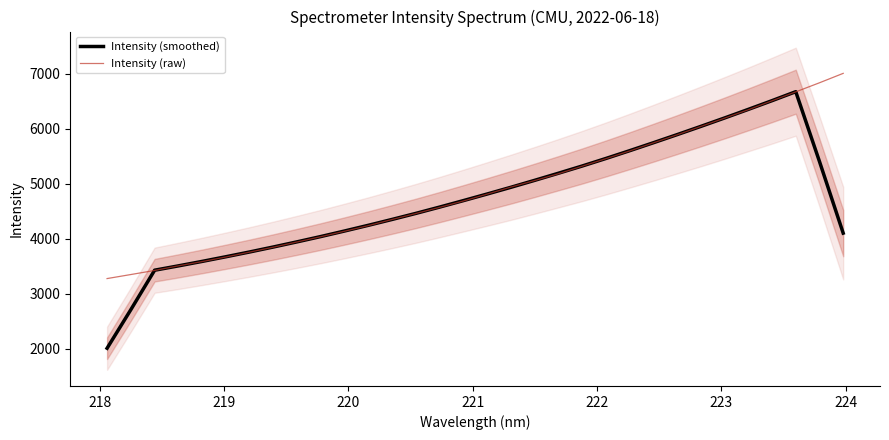

True or false: Intensity (raw) has more than 0 interior local peaks.

False